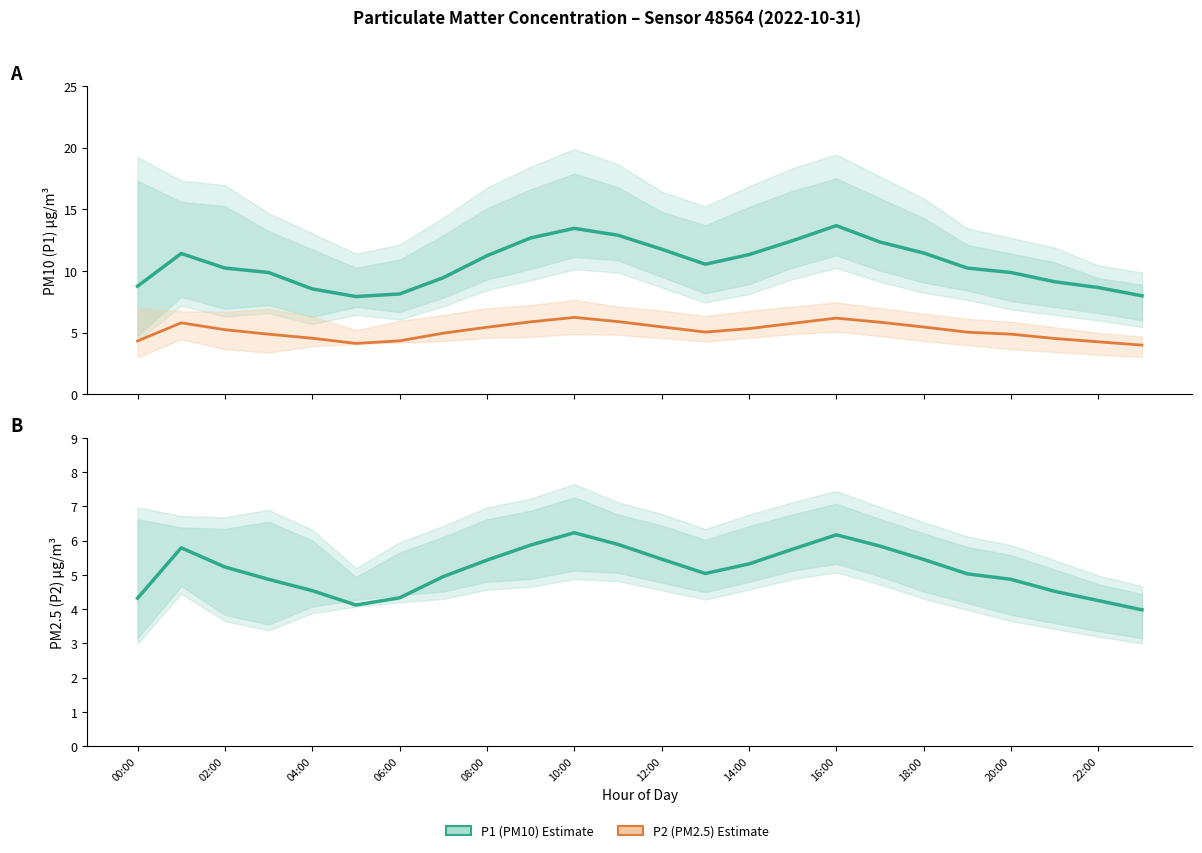

What is the difference between the highest and lowest values at 06:00?

5.0